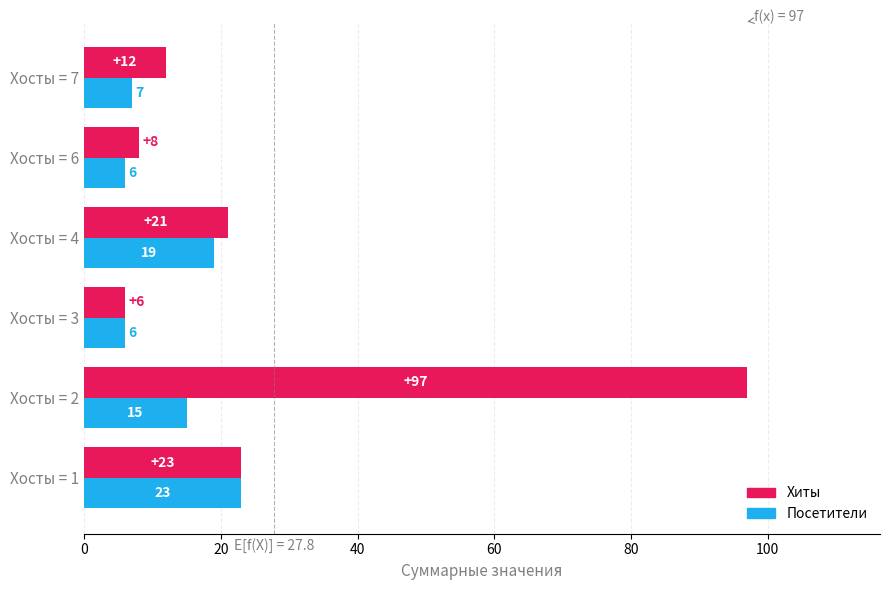

At which category does the chart reach its peak across all series?

Хосты = 2